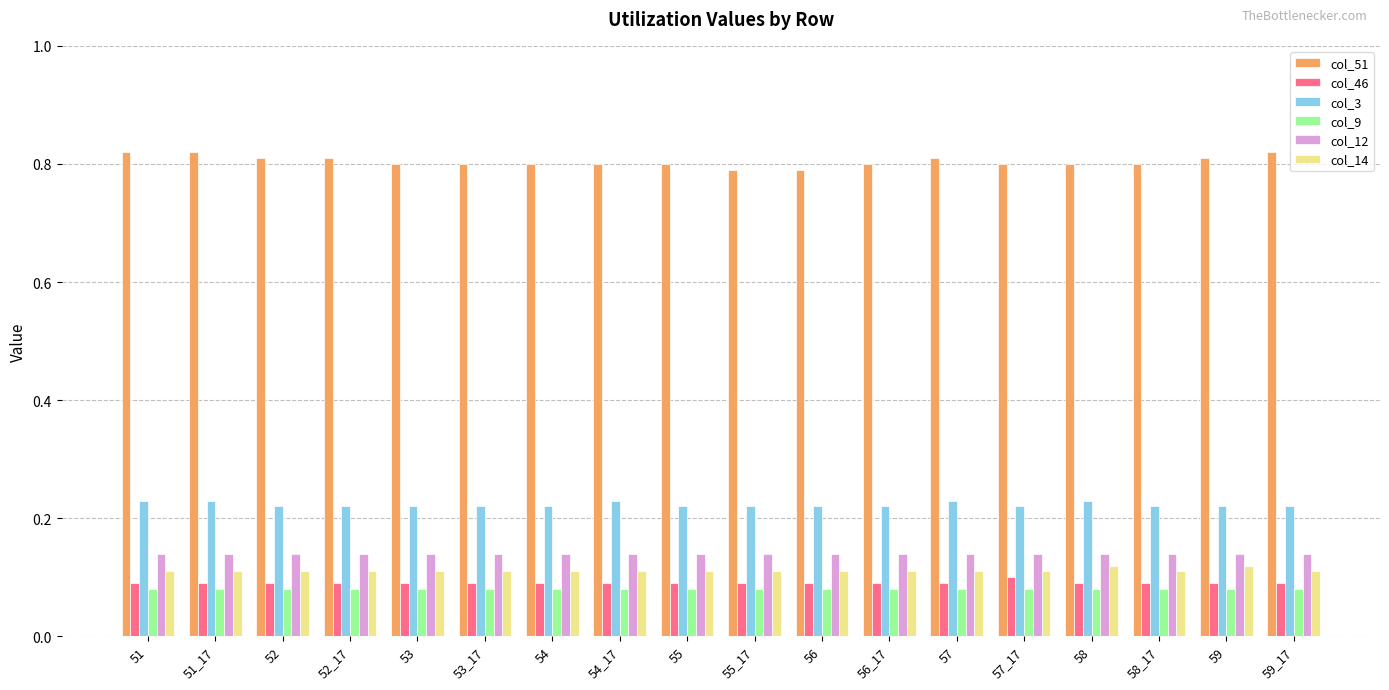

What is the spread (max minus min) of values at 56_17?

0.7